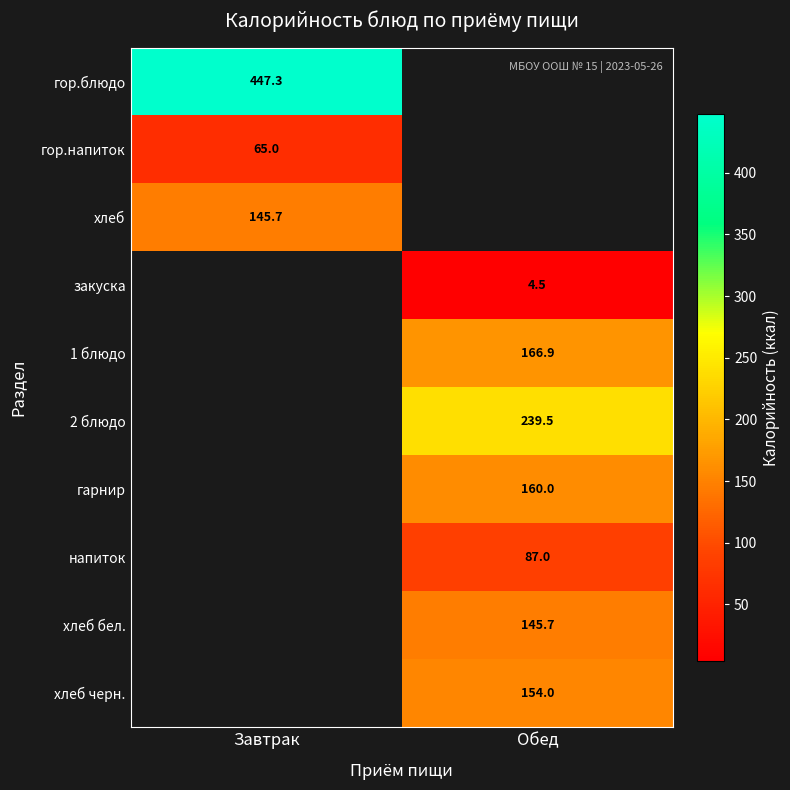

Is it true that 2 блюдо equals 239.5 at Обед?

True